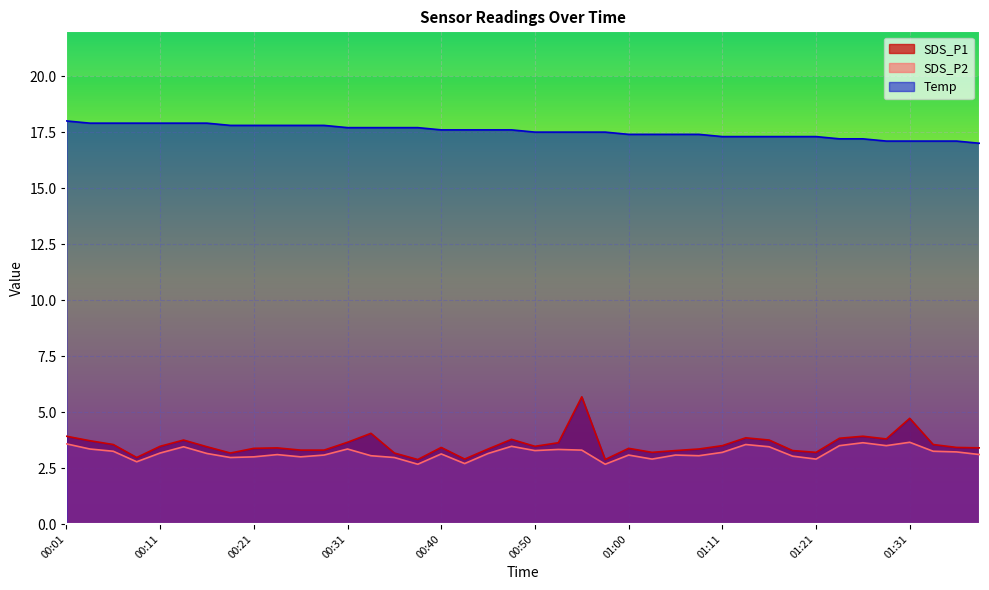

At which category does the chart reach its minimum across all series?

00:38